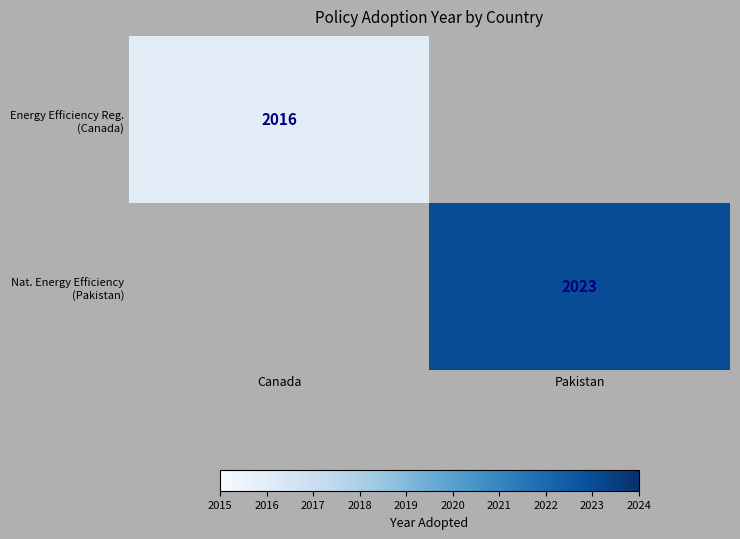

At which label is Energy Efficiency Reg. (Canada) closest to 2016?

Canada